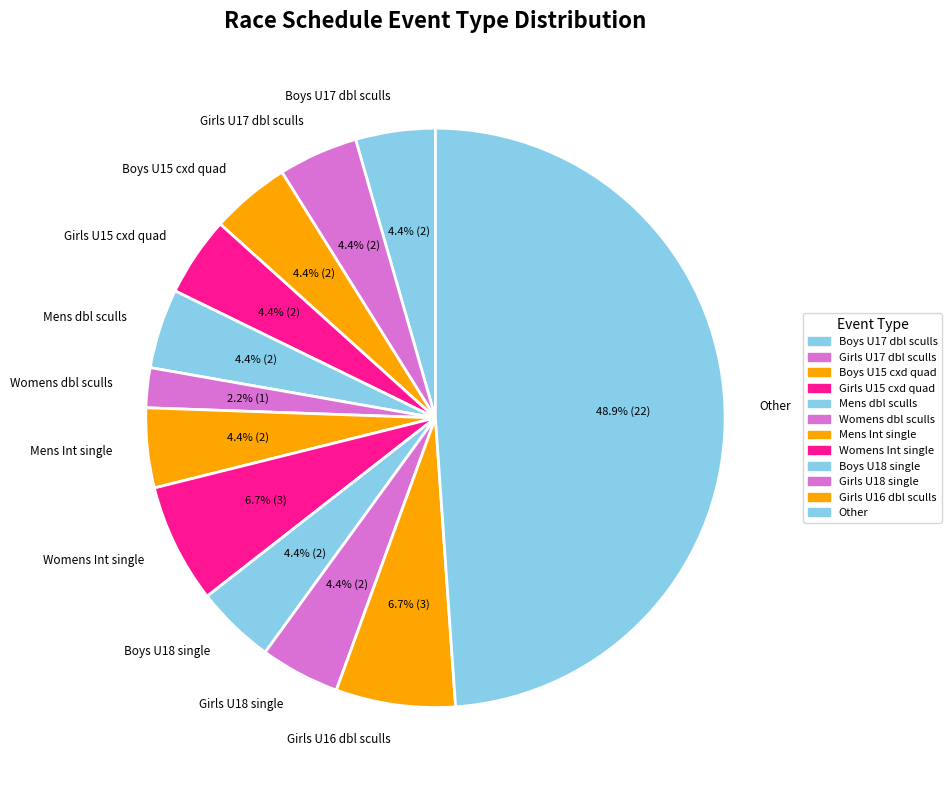

Does Girls U17 dbl sculls represent more than half of the total?

No